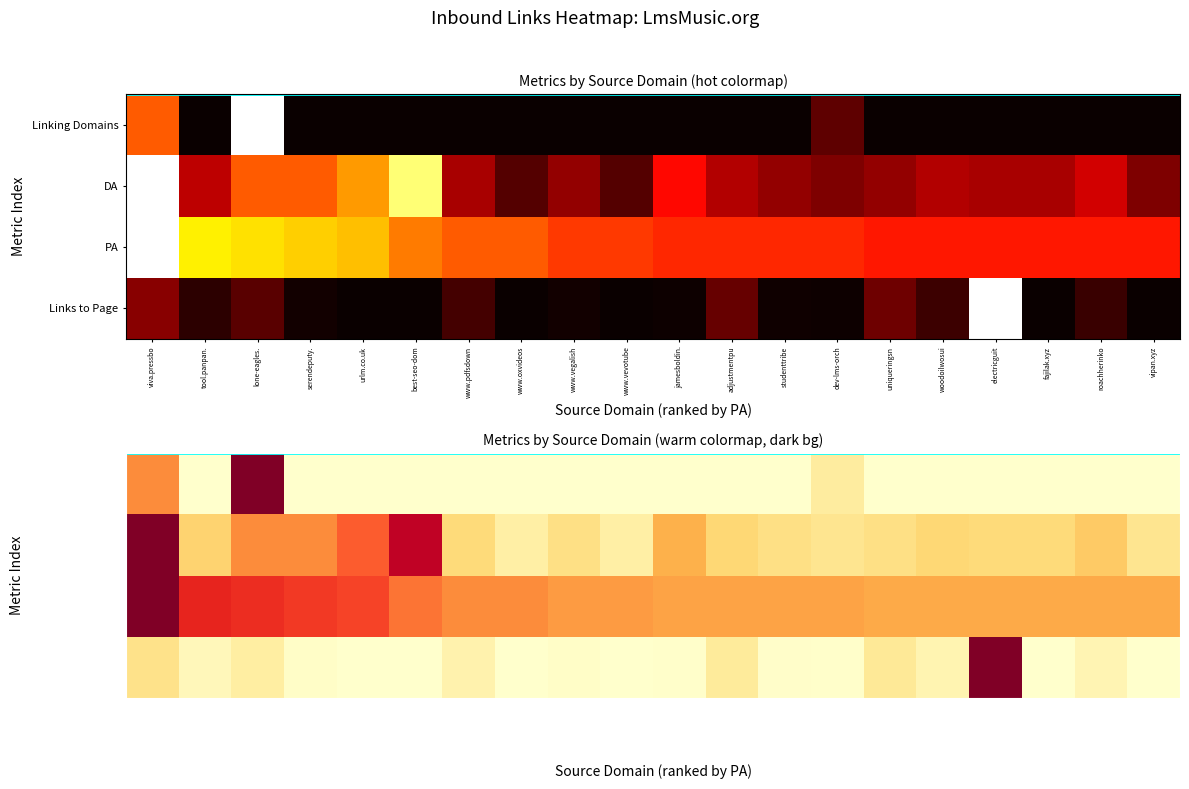

True or false: Linking Domains has a value of 0.6 at roachherinko.

False